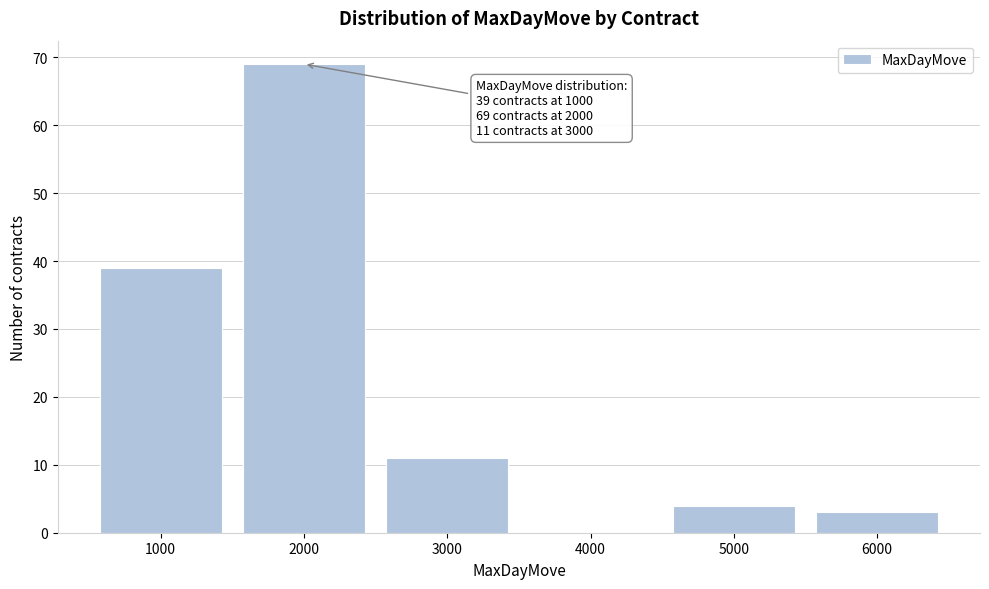

Over which range of the x-axis is the bar tallest?

1500 to 2500